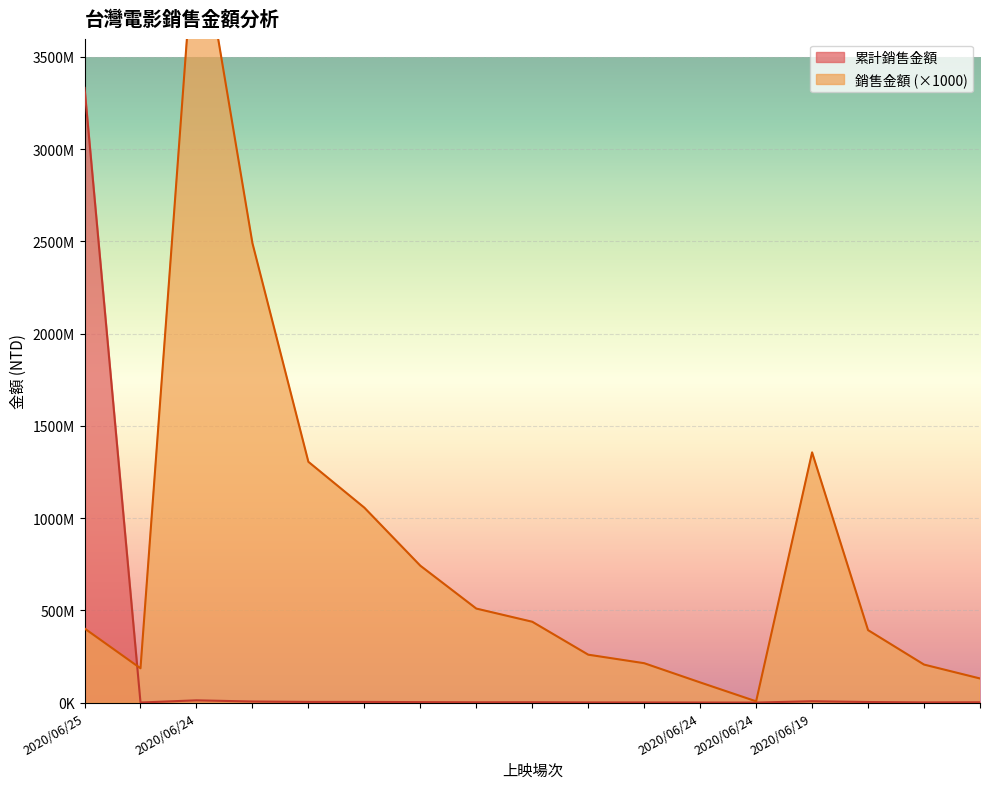

What is the spread (max minus min) of values at 2020/06/24-9?

212812762